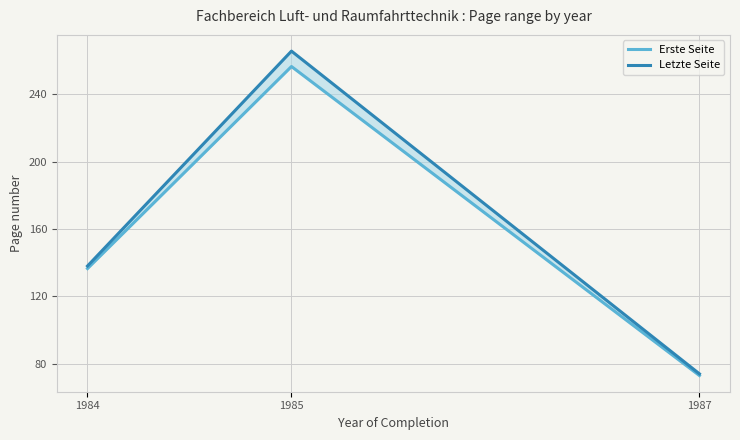

What is the total value across all series at 1985?

522.0